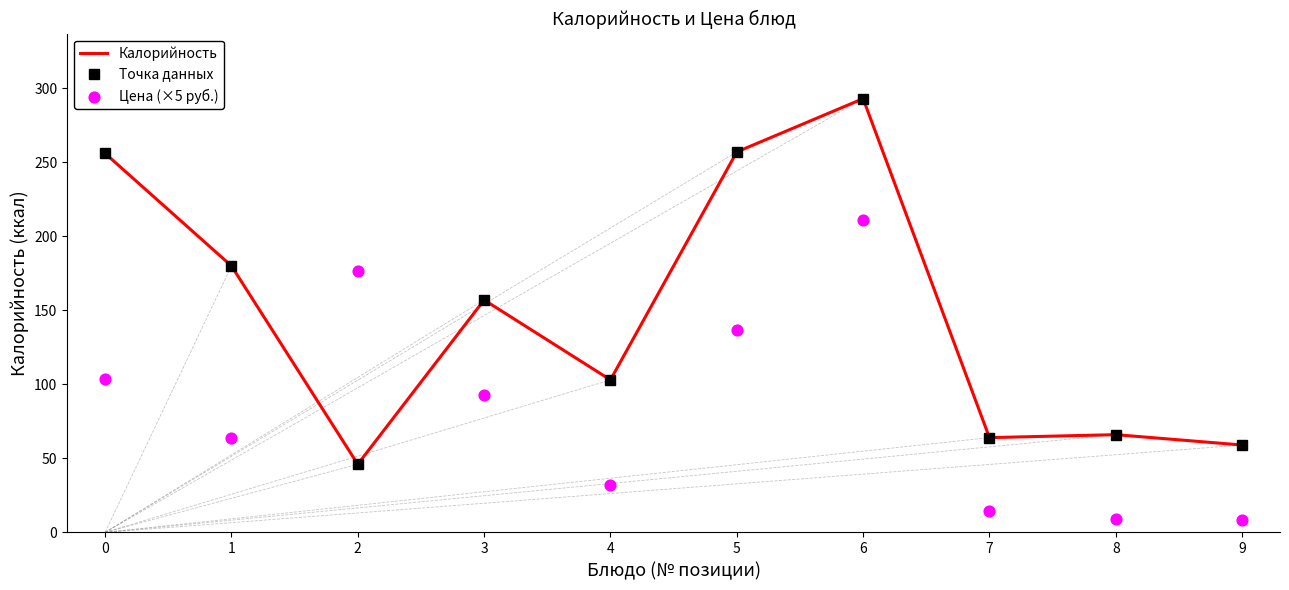

At which category is the sum across all series the highest?

6